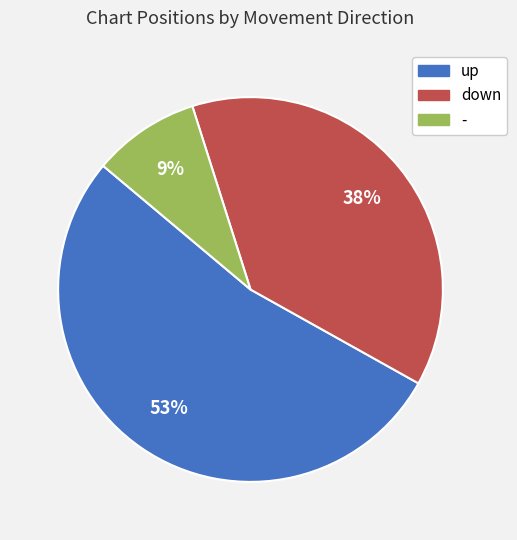

To the nearest percent, what is the difference between the largest and smallest slice percentages?

44%